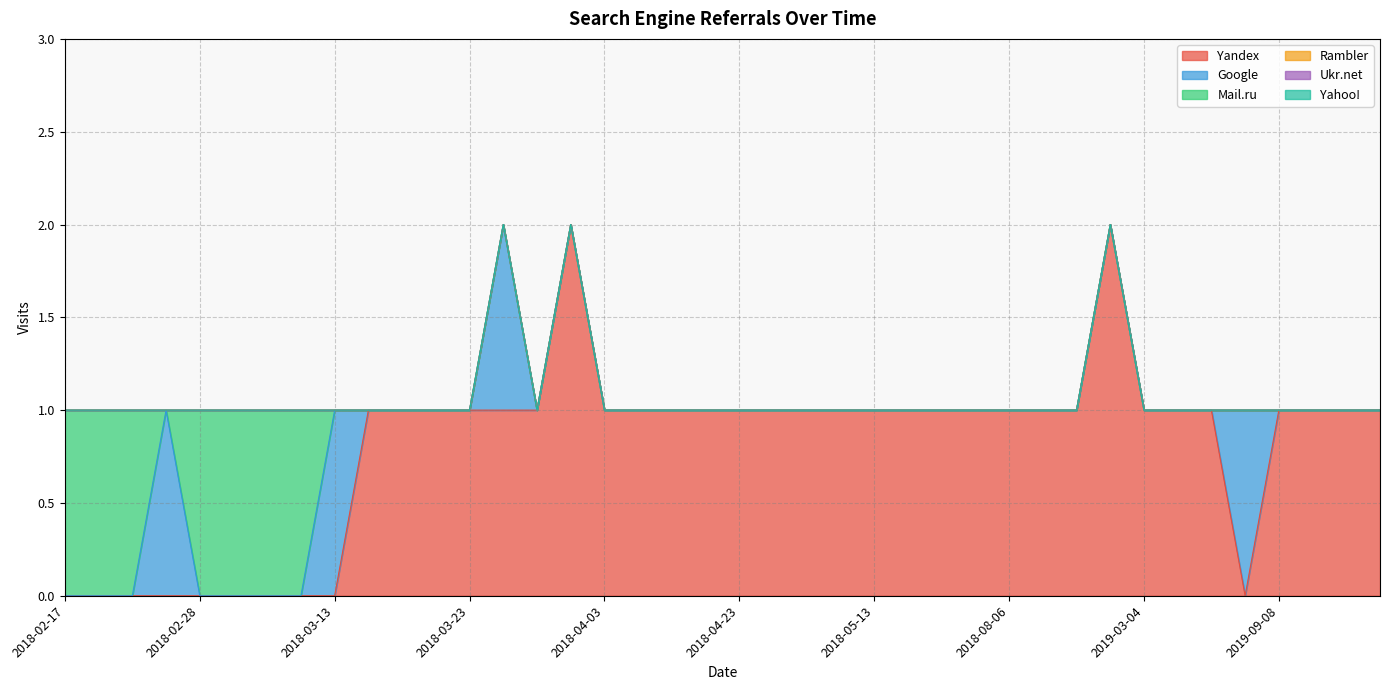

Reading left to right, extract all data points from this chart.

Yandex: 0	0	0	0	0	0	0	0	0	1	1	1	1	1	1	2	1	1	1	1	1	1	1	1	1	1	1	1	1	1	1	2	1	1	1	0	1	1	1	1
Google: 0	0	0	1	0	0	0	0	1	0	0	0	0	1	0	0	0	0	0	0	0	0	0	0	0	0	0	0	0	0	0	0	0	0	0	1	0	0	0	0
Mail.ru: 1	1	1	0	1	1	1	1	0	0	0	0	0	0	0	0	0	0	0	0	0	0	0	0	0	0	0	0	0	0	0	0	0	0	0	0	0	0	0	0
Rambler: 0	0	0	0	0	0	0	0	0	0	0	0	0	0	0	0	0	0	0	0	0	0	0	0	0	0	0	0	0	0	0	0	0	0	0	0	0	0	0	0
Ukr.net: 0	0	0	0	0	0	0	0	0	0	0	0	0	0	0	0	0	0	0	0	0	0	0	0	0	0	0	0	0	0	0	0	0	0	0	0	0	0	0	0
Yahoo!: 0	0	0	0	0	0	0	0	0	0	0	0	0	0	0	0	0	0	0	0	0	0	0	0	0	0	0	0	0	0	0	0	0	0	0	0	0	0	0	0